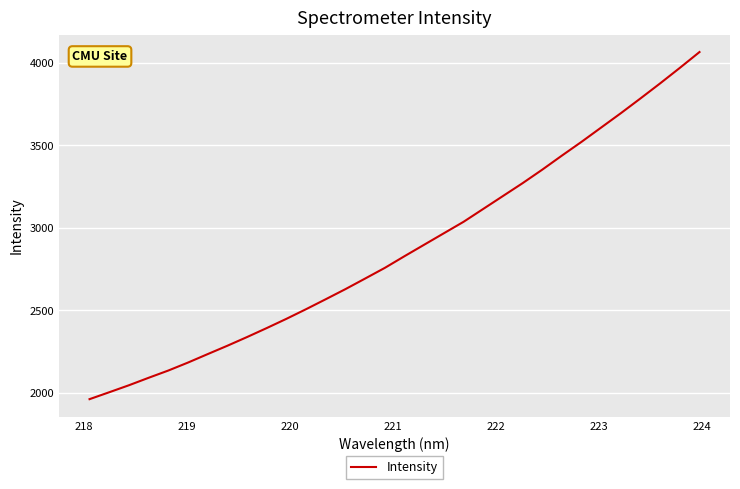

What is the greatest value displayed?

4064.3